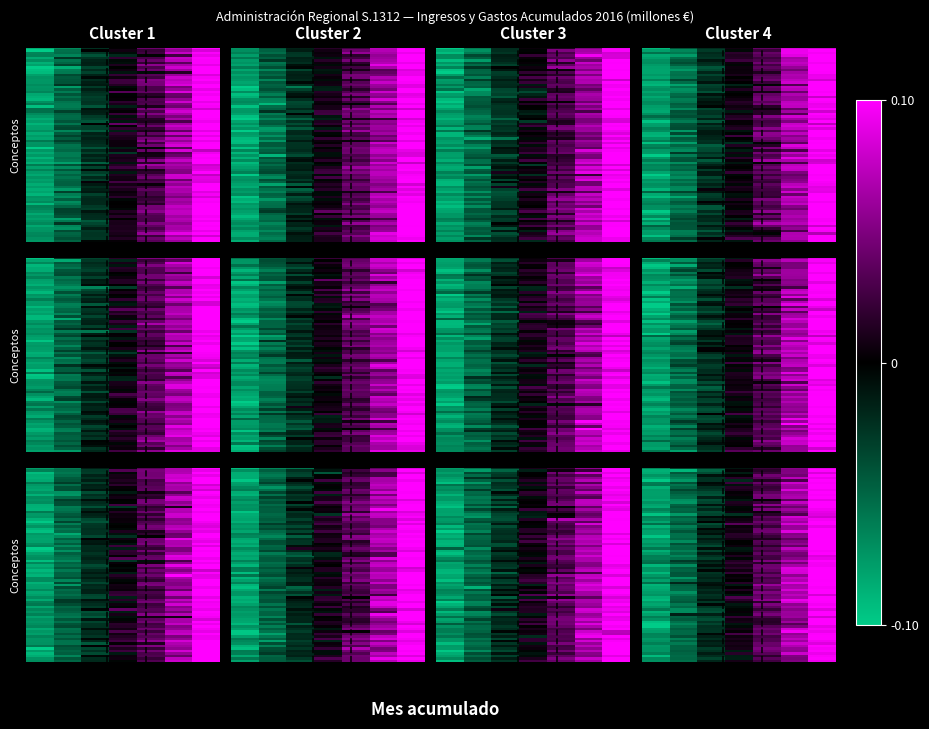

True or false: Remuneración de asalariados has a value of 0.5 at Junio.

False